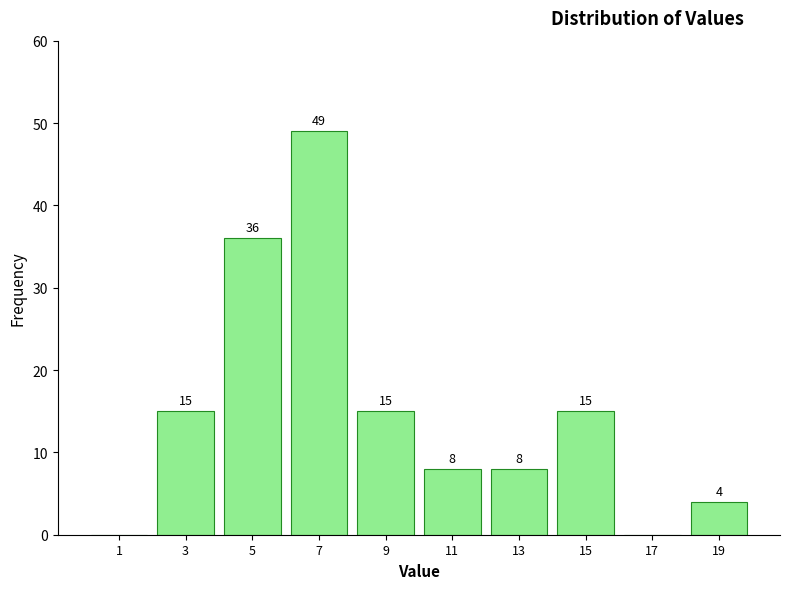

Which range on the x-axis has the tallest bar?

6 to 8